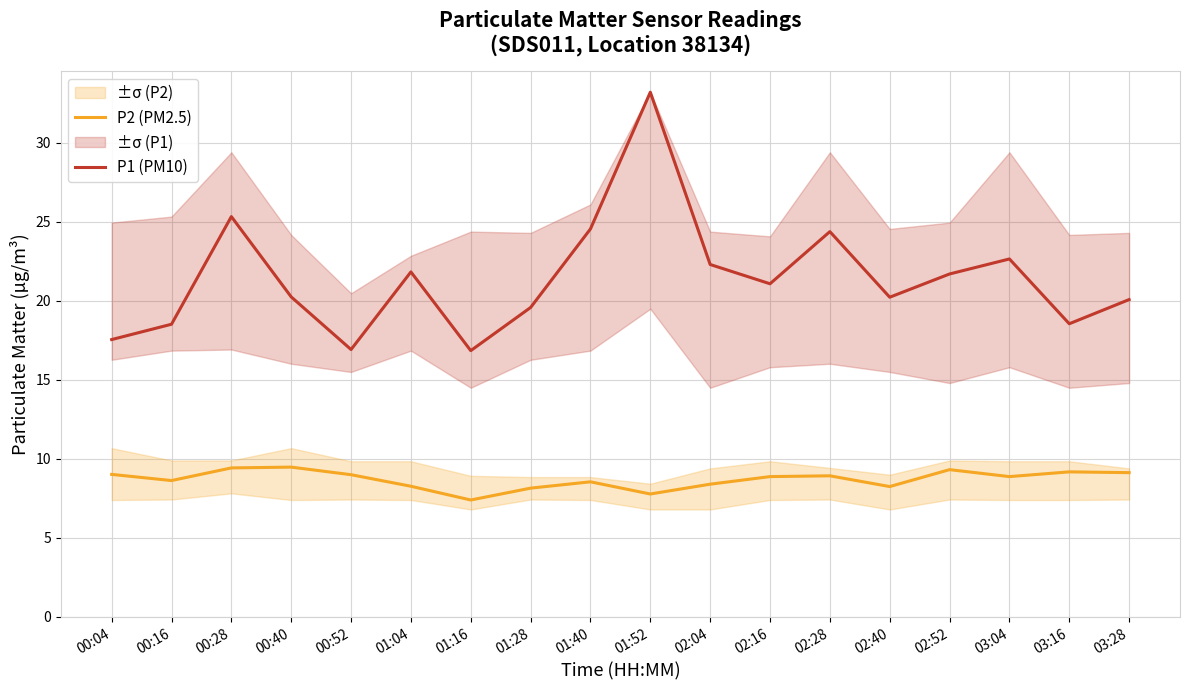

At which label does P1 (PM10) reach its peak?

01:52